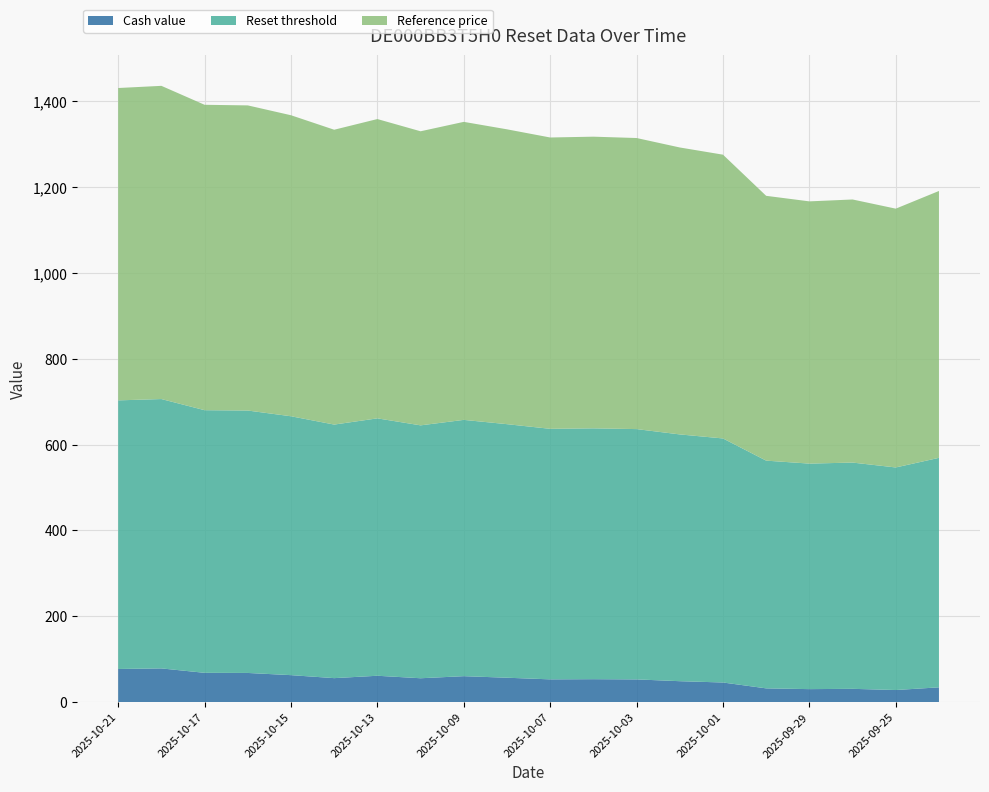

Reading left to right, extract all data points from this chart.

Cash value: 77.1	78.5	68.2	67.9	62.8	55.8	61.4	55.5	60.4	56.8	53.0	53.4	52.9	48.7	45.7	32.0	30.2	30.9	28.1	34.4
Reset threshold: 626.1	627.8	612.1	611.6	603.4	591.0	599.9	589.4	597.4	591.0	583.9	584.6	583.4	575.2	568.8	530.8	525.6	527.4	518.8	534.9
Reference price: 728.0	730.0	711.8	711.2	701.6	687.2	697.6	685.4	694.6	687.2	679.0	679.8	678.4	668.8	661.4	617.2	611.2	613.2	603.2	622.0